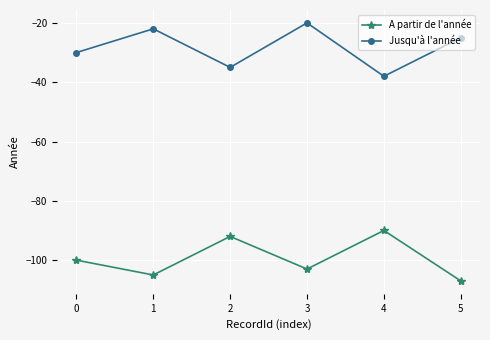

Is this an area chart (filled region under the line)?

No